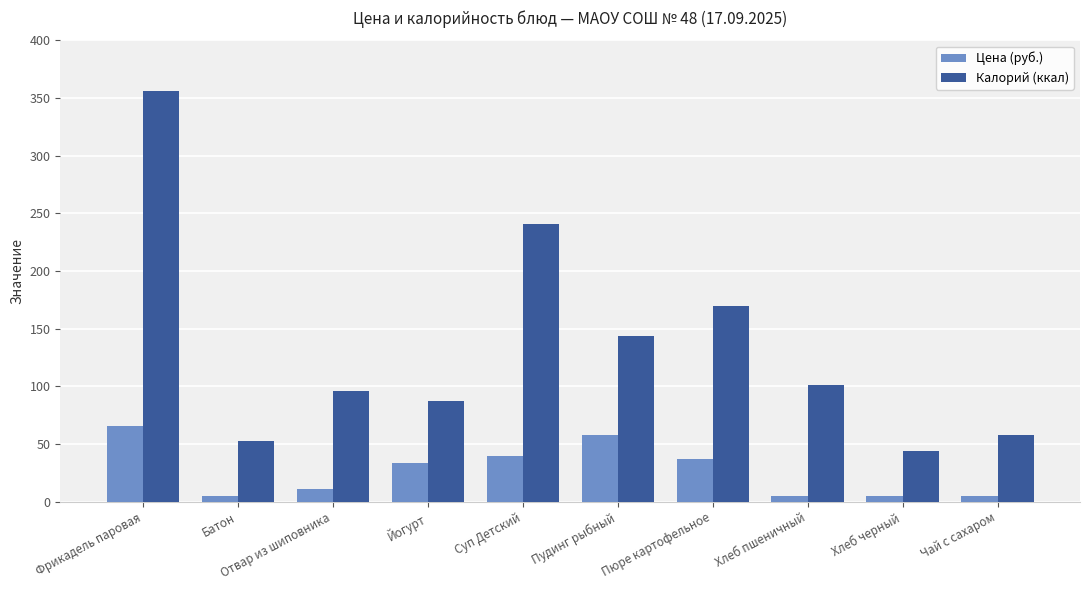

True or false: Калорий (ккал) has a value of 128 at Суп Детский.

False